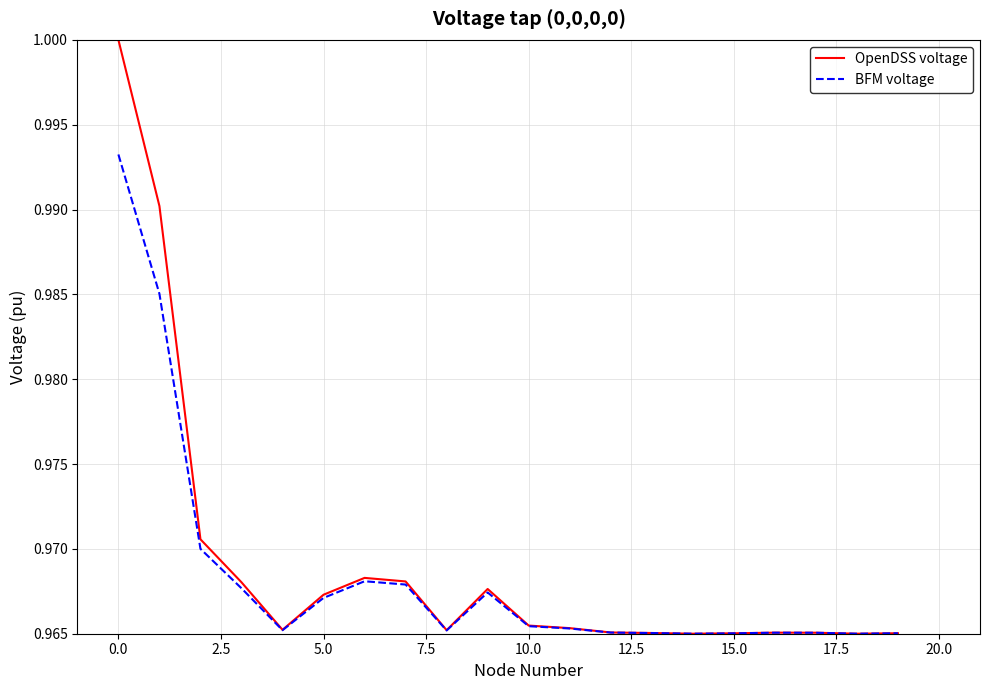

Count the BFM voltage values in the range 0 to 1.

20